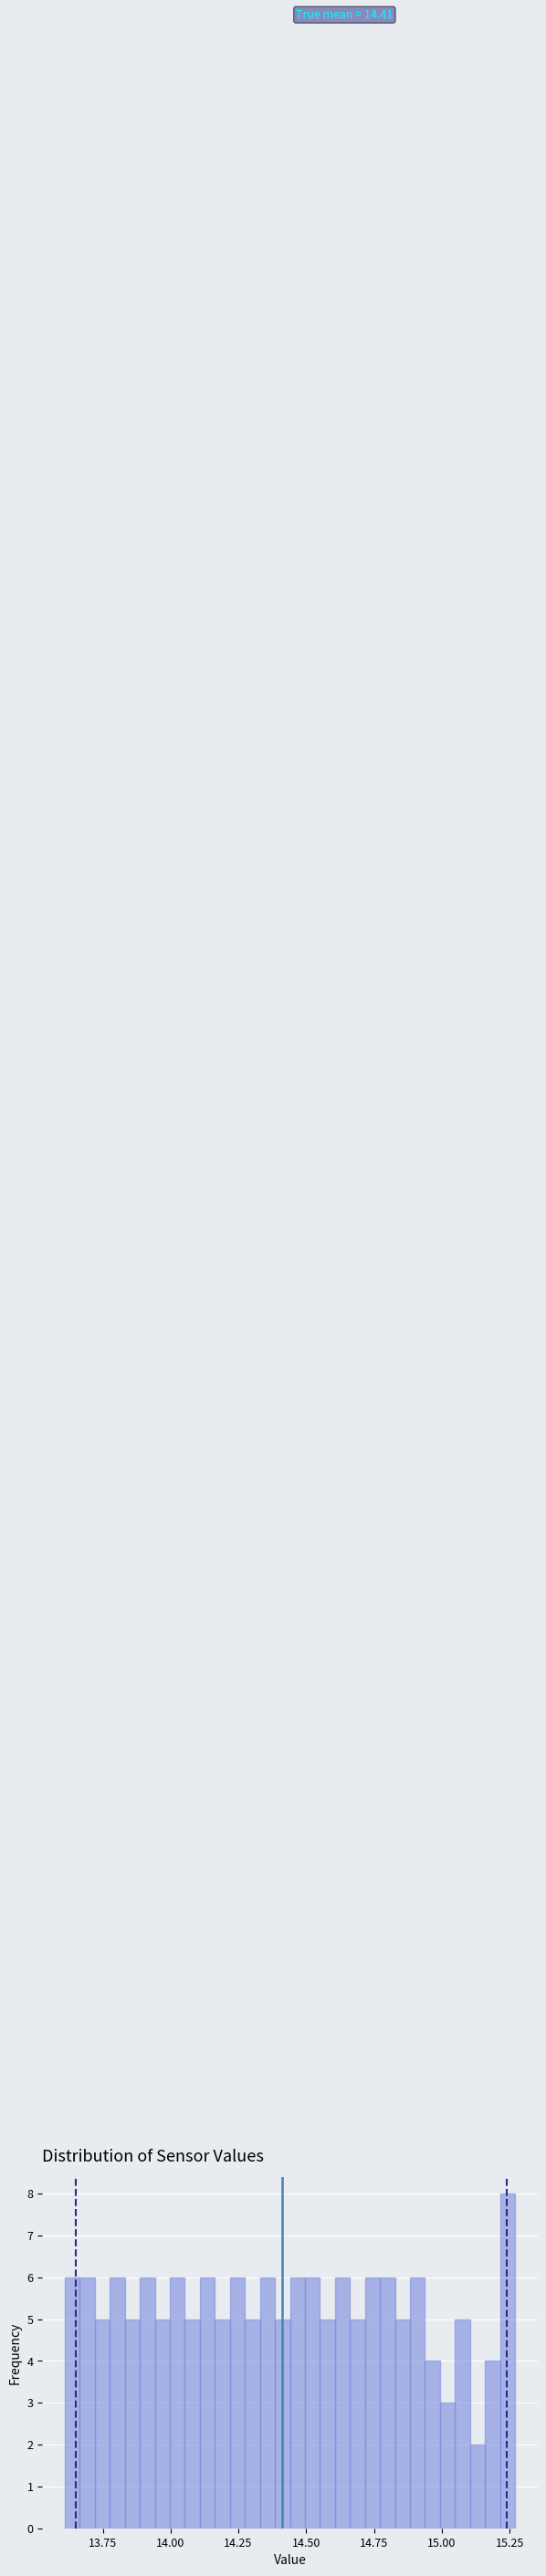

Read against the x-axis, roughly where is the centre of the tallest bar?

15.25